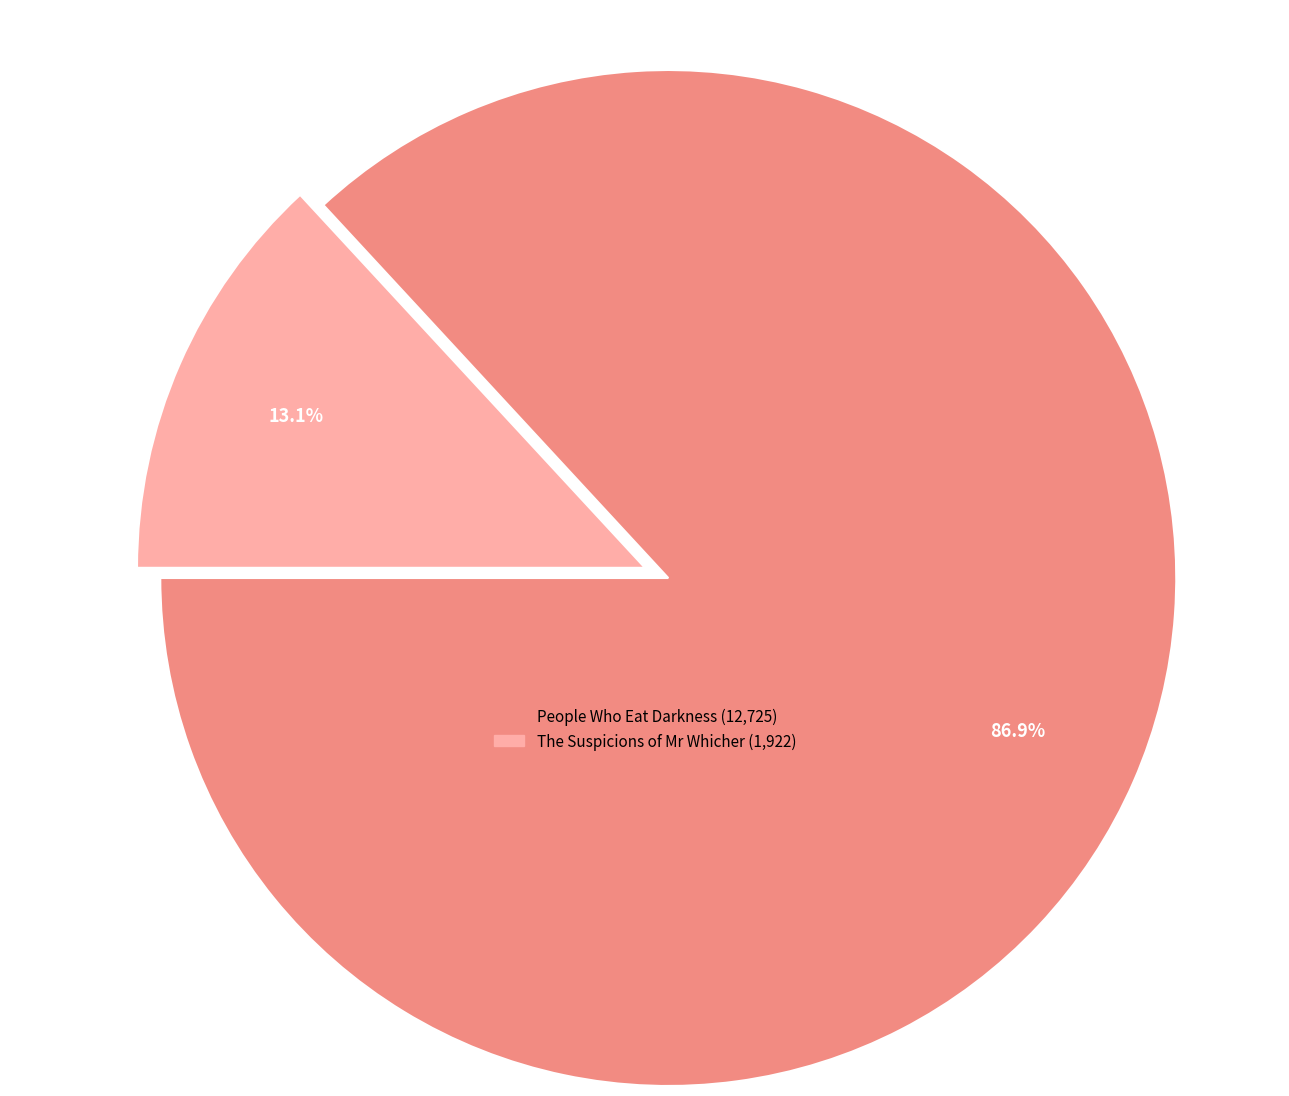

What is the smallest slice in the pie chart?

The Suspicions of Mr Whicher